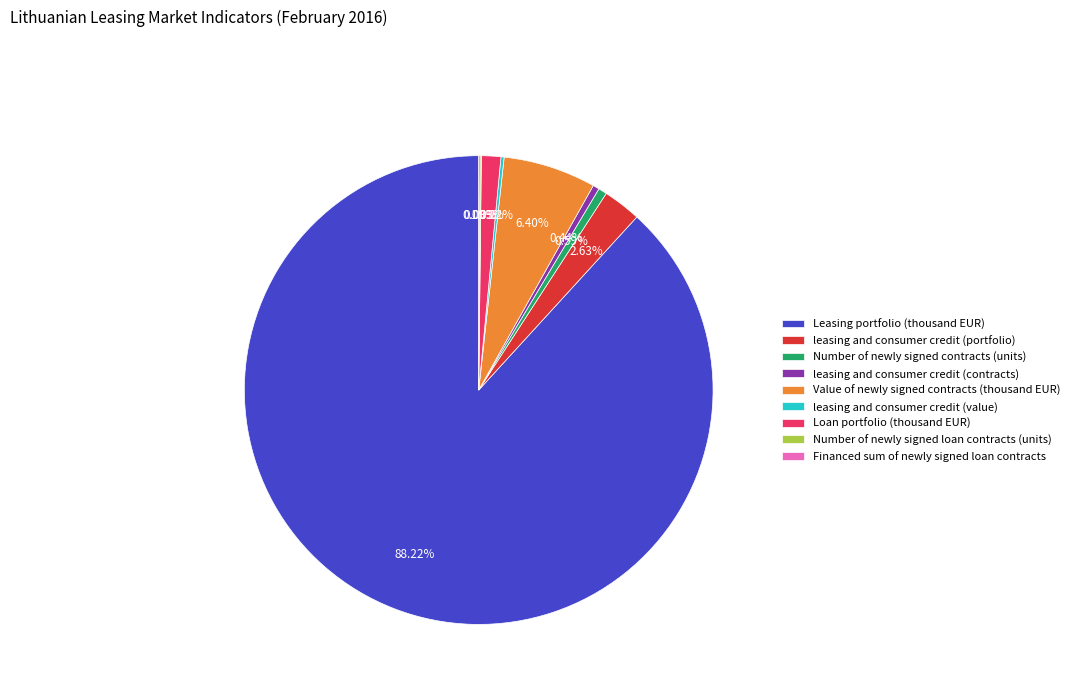

What is the largest slice in the pie chart?

Leasing portfolio (thousand EUR)